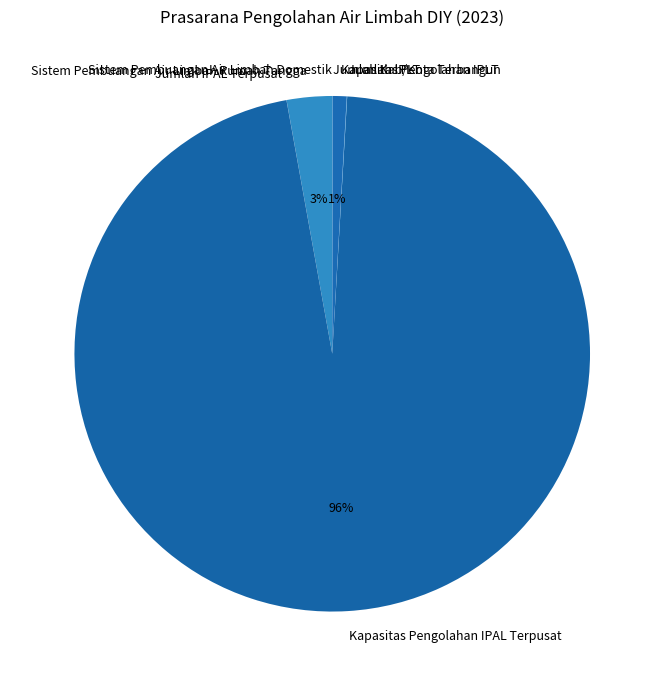

Does any single category account for the majority?

Yes